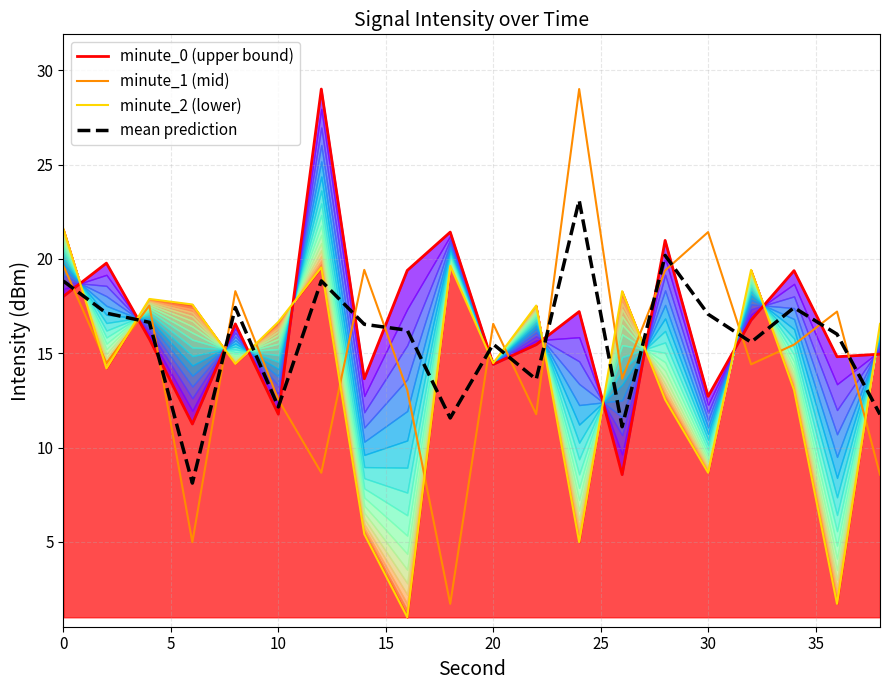

How many lines are shown in the chart?

4